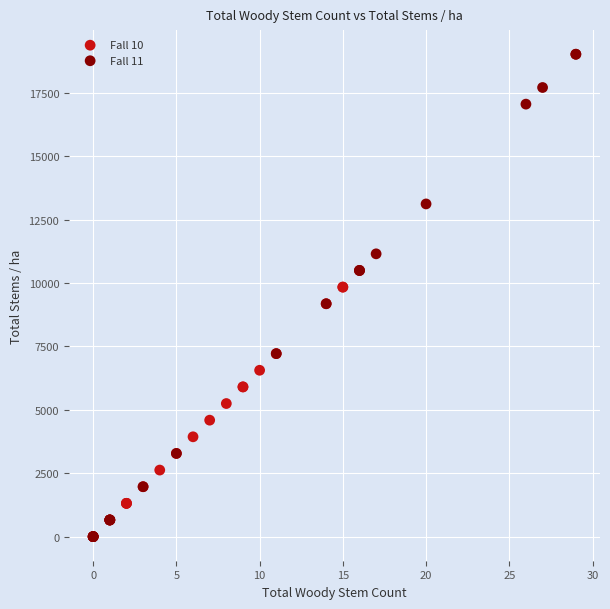

What are all the series names shown in the legend?

Fall 10, Fall 11